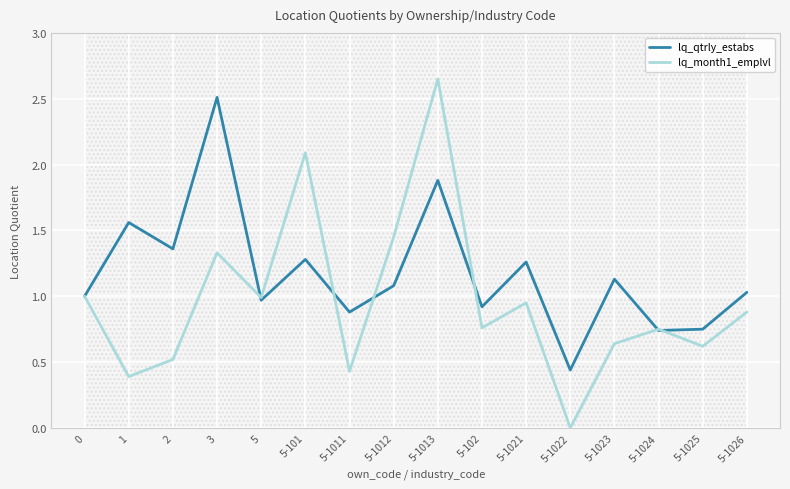

List the series in order of their overall mean, lowest first.

lq_month1_emplvl, lq_qtrly_estabs